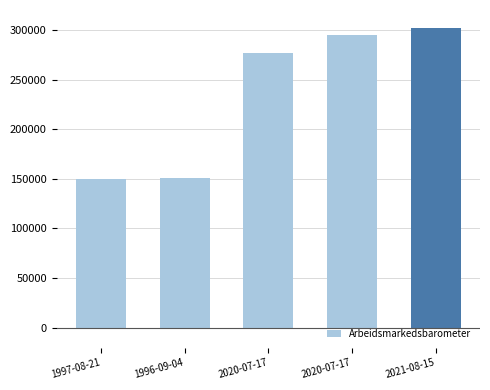

Does the chart contain any negative values?

No